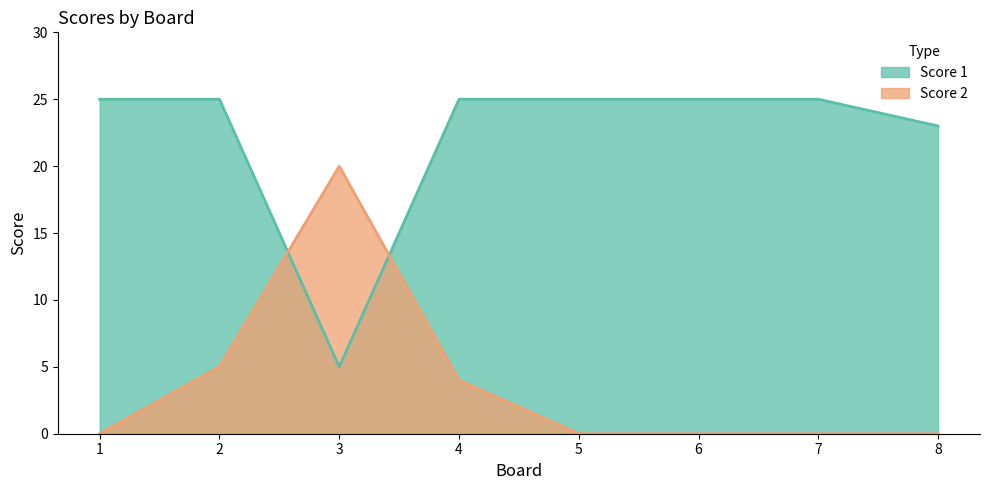

How many lines are shown in the chart?

2